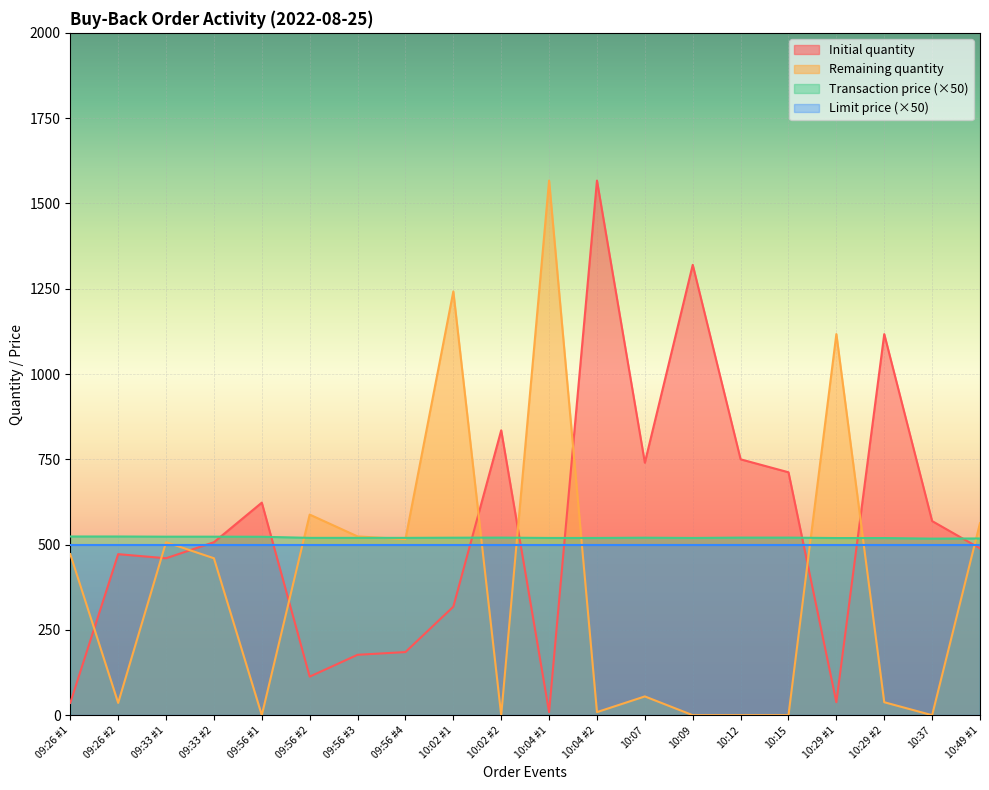

Which series has the largest total across all categories?

Initial quantity